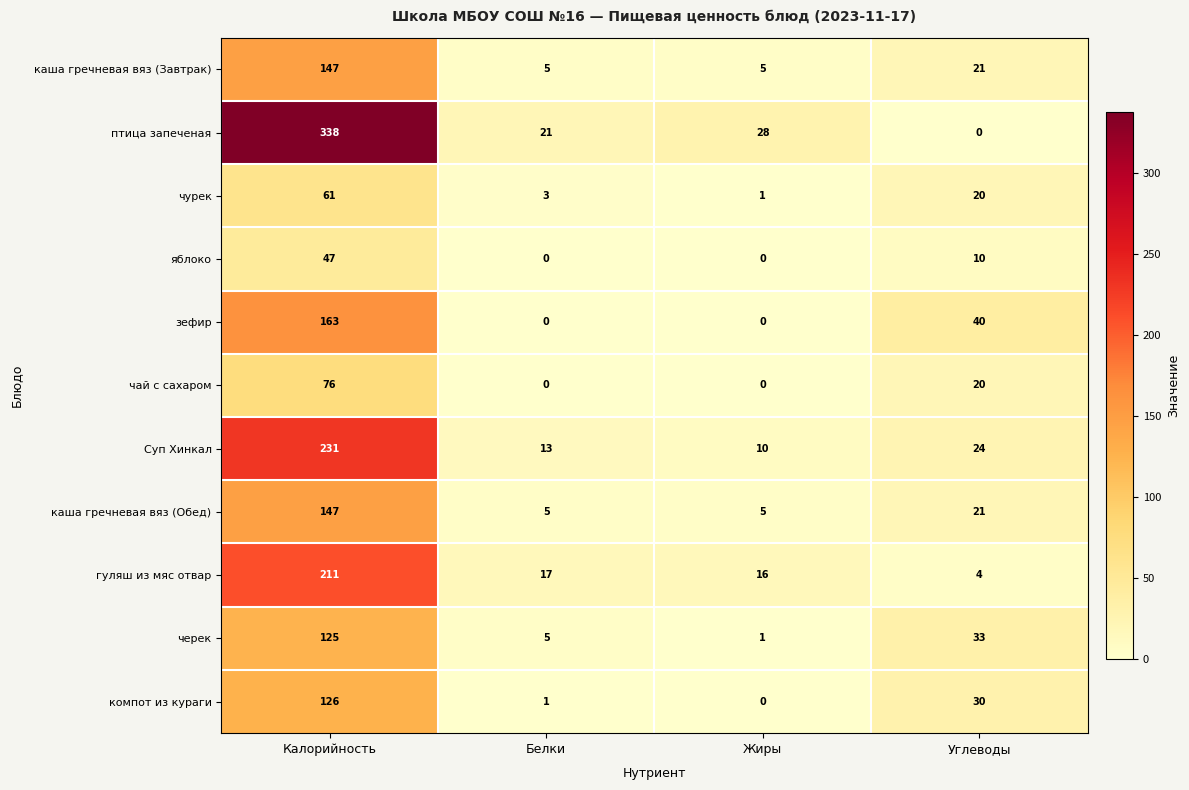

Which series has the largest total across all categories?

птица запеченая